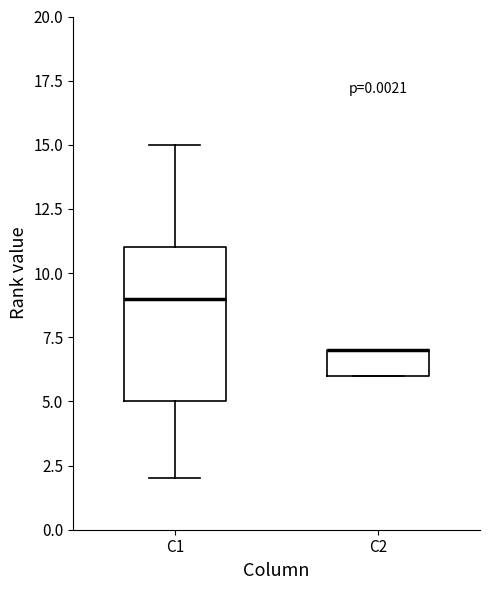

Which box is the tallest, from its lower edge to its upper edge?

C1